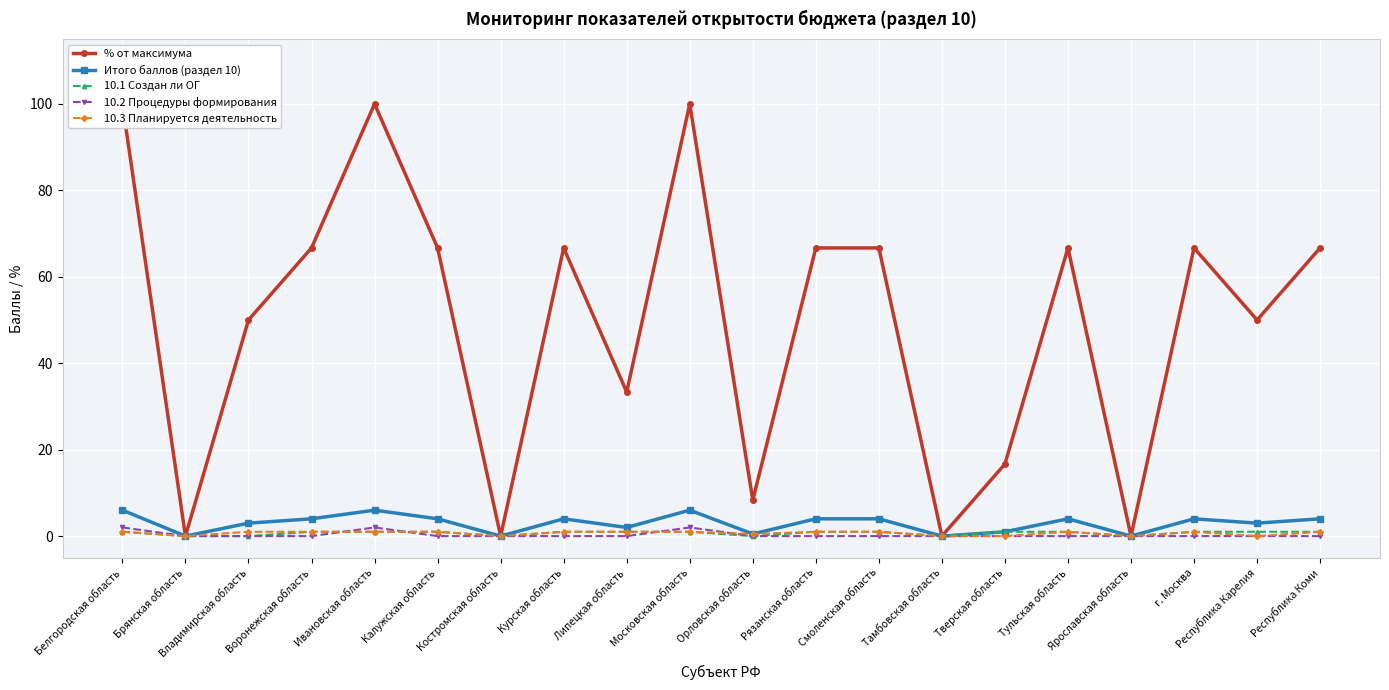

Reading left to right, extract all data points from this chart.

% от максимума: Белгородская область=100.0	Брянская область=0.0	Владимирская область=50.0	Воронежская область=66.7	Ивановская область=100.0	Калужская область=66.7	Костромская область=0.0	Курская область=66.7	Липецкая область=33.3	Московская область=100.0	Орловская область=8.3	Рязанская область=66.7	Смоленская область=66.7	Тамбовская область=0.0	Тверская область=16.7	Тульская область=66.7	Ярославская область=0.0	г. Москва=66.7	Республика Карелия=50.0	Республика Коми=66.7
Итого баллов (раздел 10): Белгородская область=6.0	Брянская область=0.0	Владимирская область=3.0	Воронежская область=4.0	Ивановская область=6.0	Калужская область=4.0	Костромская область=0.0	Курская область=4.0	Липецкая область=2.0	Московская область=6.0	Орловская область=0.5	Рязанская область=4.0	Смоленская область=4.0	Тамбовская область=0.0	Тверская область=1.0	Тульская область=4.0	Ярославская область=0.0	г. Москва=4.0	Республика Карелия=3.0	Республика Коми=4.0
10.1 Создан ли ОГ: Белгородская область=1.0	Брянская область=0.0	Владимирская область=0.0	Воронежская область=1.0	Ивановская область=1.0	Калужская область=1.0	Костромская область=0.0	Курская область=1.0	Липецкая область=1.0	Московская область=1.0	Орловская область=0.0	Рязанская область=1.0	Смоленская область=1.0	Тамбовская область=0.0	Тверская область=1.0	Тульская область=1.0	Ярославская область=0.0	г. Москва=1.0	Республика Карелия=1.0	Республика Коми=1.0
10.2 Процедуры формирования: Белгородская область=2.0	Брянская область=0.0	Владимирская область=0.0	Воронежская область=0.0	Ивановская область=2.0	Калужская область=0.0	Костромская область=0.0	Курская область=0.0	Липецкая область=0.0	Московская область=2.0	Орловская область=0.0	Рязанская область=0.0	Смоленская область=0.0	Тамбовская область=0.0	Тверская область=0.0	Тульская область=0.0	Ярославская область=0.0	г. Москва=0.0	Республика Карелия=0.0	Республика Коми=0.0
10.3 Планируется деятельность: Белгородская область=1.0	Брянская область=0.0	Владимирская область=1.0	Воронежская область=1.0	Ивановская область=1.0	Калужская область=1.0	Костромская область=0.0	Курская область=1.0	Липецкая область=1.0	Московская область=1.0	Орловская область=0.5	Рязанская область=1.0	Смоленская область=1.0	Тамбовская область=0.0	Тверская область=0.0	Тульская область=1.0	Ярославская область=0.0	г. Москва=1.0	Республика Карелия=0.0	Республика Коми=1.0